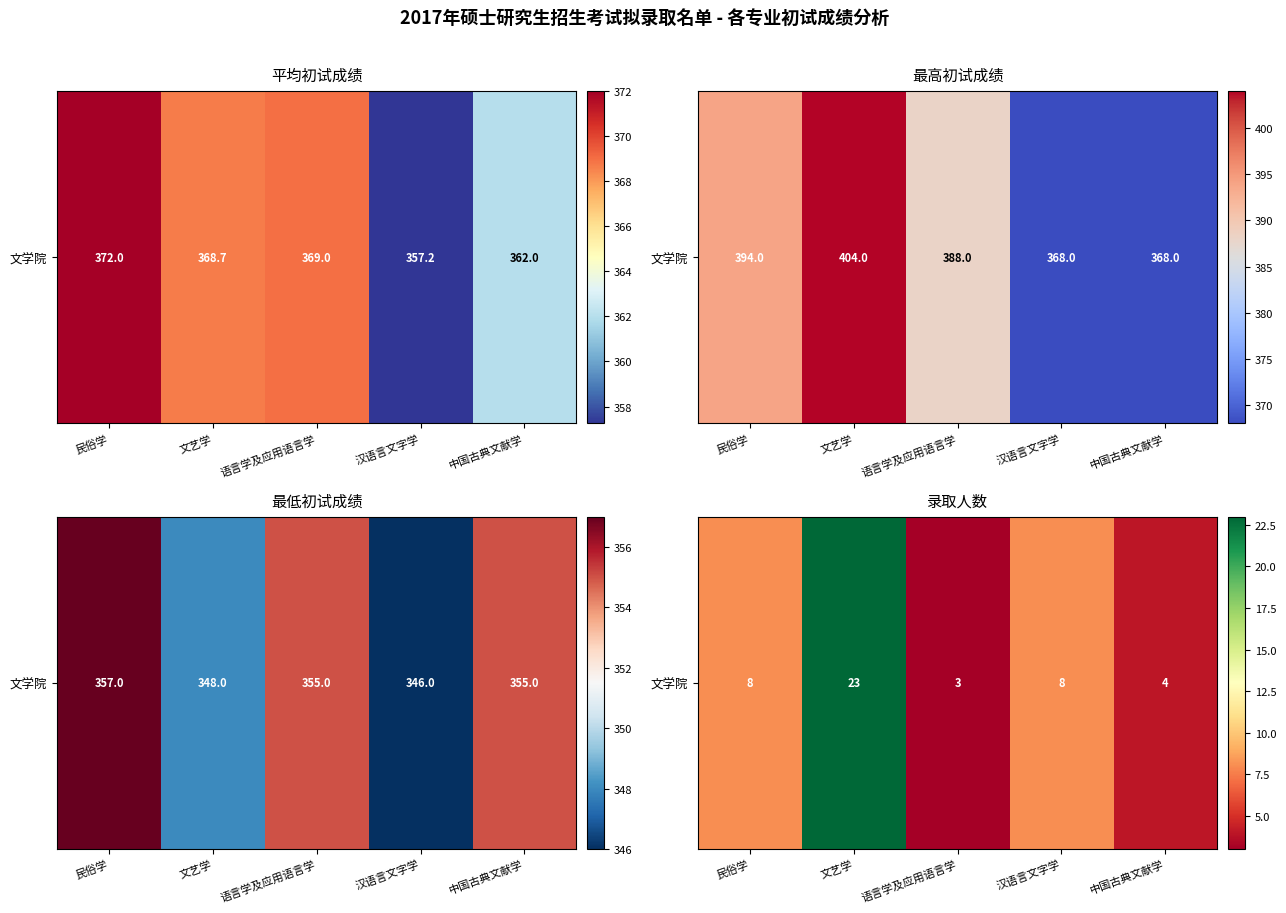

What is the ratio of the value at 文艺学 to the value at 汉语言文字学?

2.9